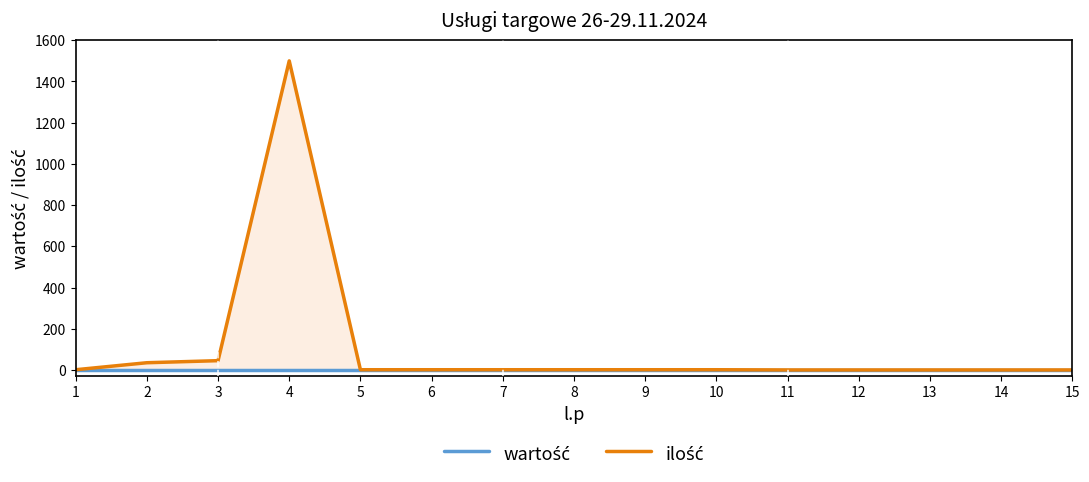

How many lines are shown in the chart?

2